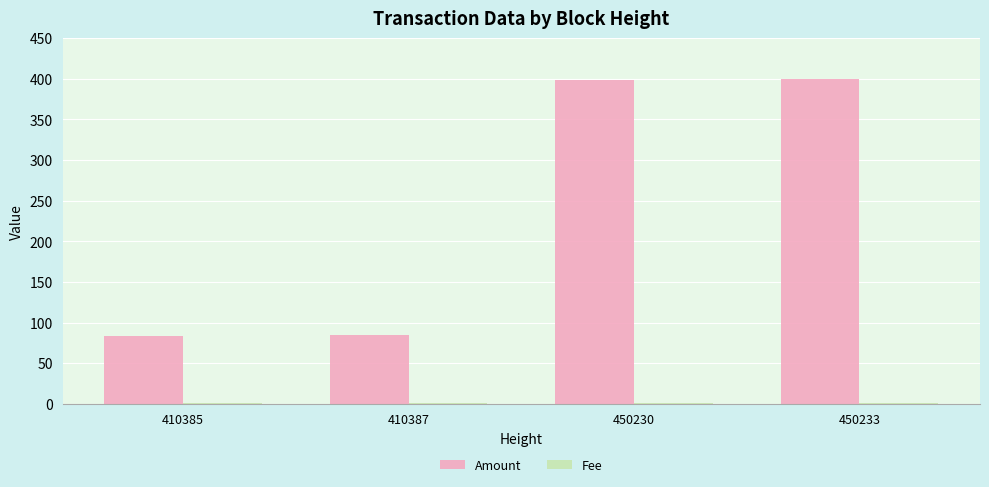

Which series has the largest total across all categories?

Amount